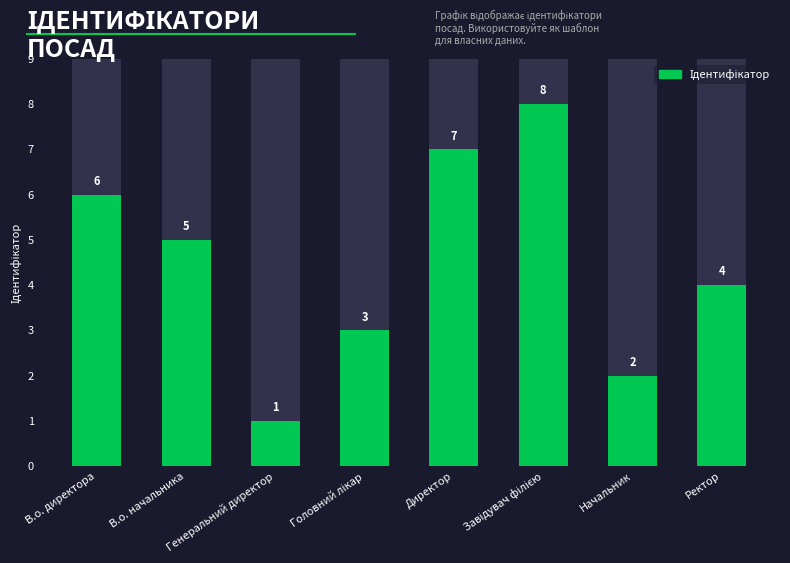

List the labels in order of value, smallest first.

Генеральний директор, Начальник, Головний лікар, Ректор, В.о. начальника, В.о. директора, Директор, Завідувач філією